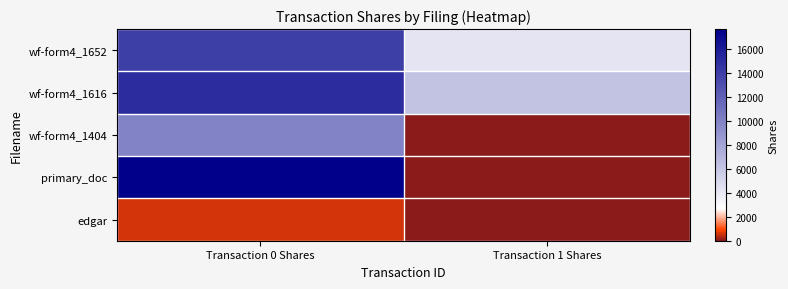

Reading right to left, list all the values displayed in this chart.

wf-form4_1652: Transaction 1 Shares=4237	Transaction 0 Shares=14000
wf-form4_1616: Transaction 1 Shares=6281	Transaction 0 Shares=15000
wf-form4_1404: Transaction 1 Shares=0	Transaction 0 Shares=10000
primary_doc: Transaction 1 Shares=0	Transaction 0 Shares=17689
edgar: Transaction 1 Shares=0	Transaction 0 Shares=600